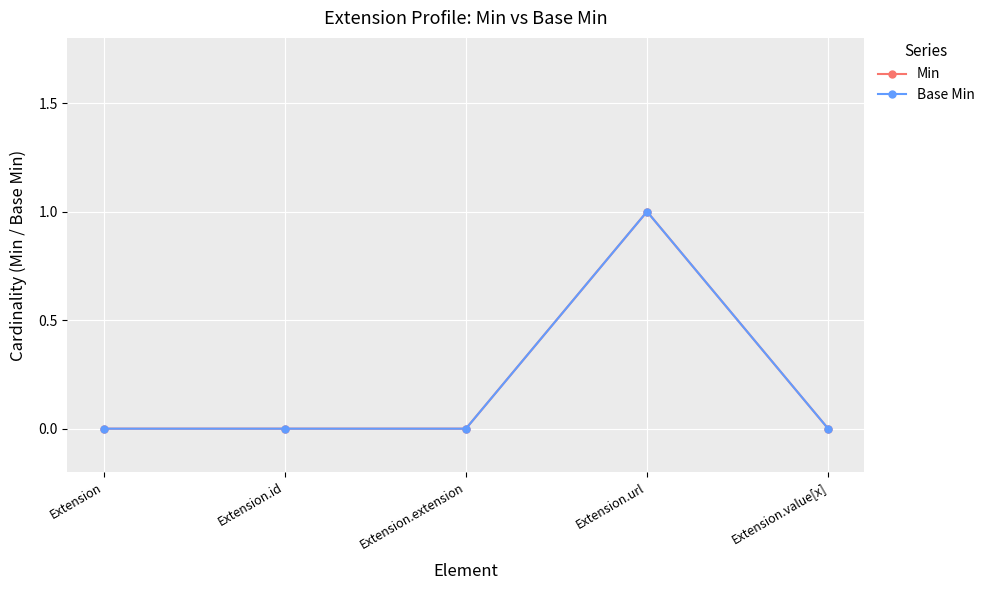

Does the chart have visible grid lines?

Yes